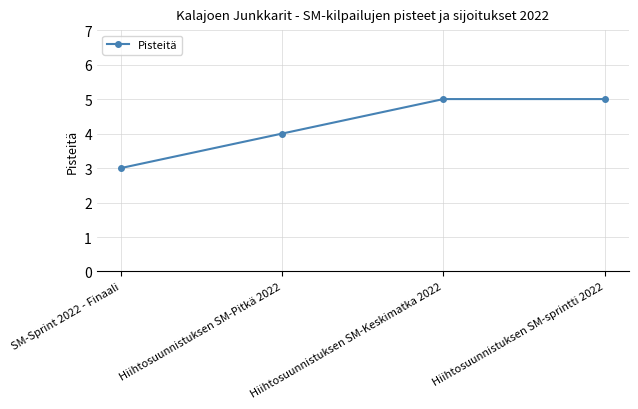

True or false: there are more than 1 points higher than both neighbors.

False